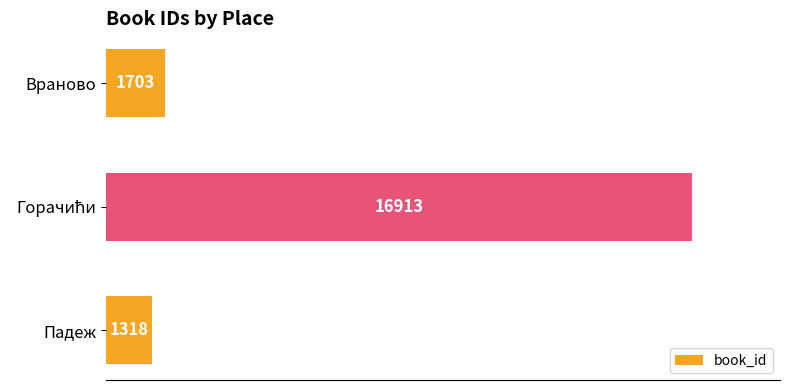

Where is the data nearest to the value 9115?

Враново